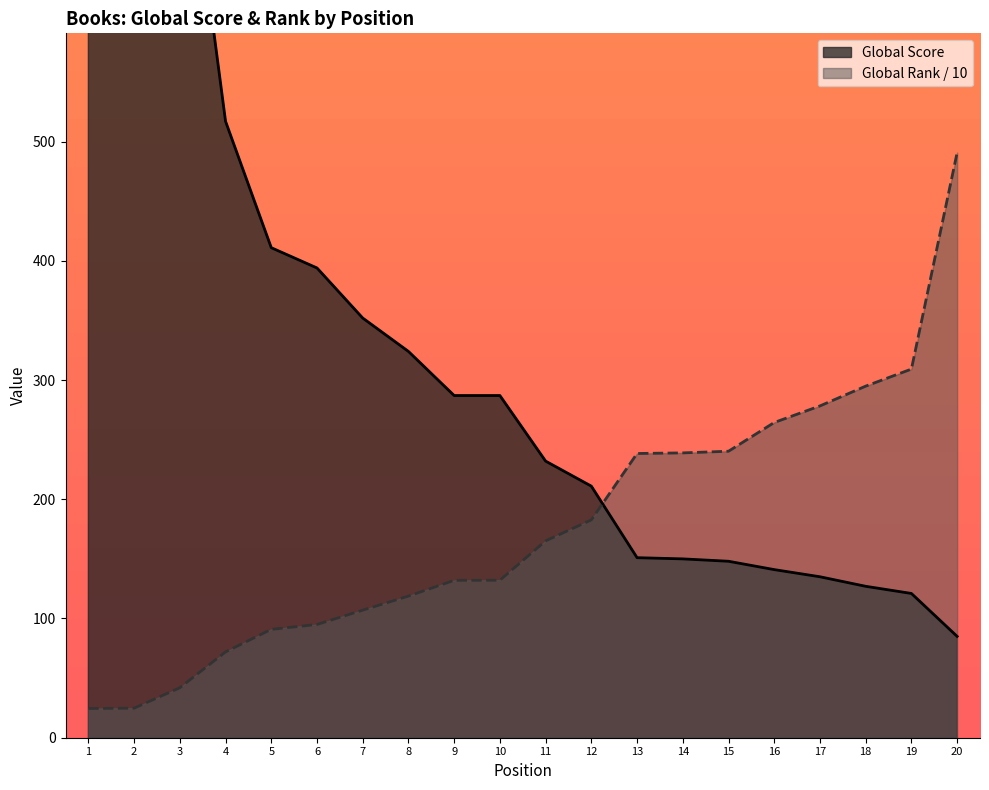

How many lines are shown in the chart?

2